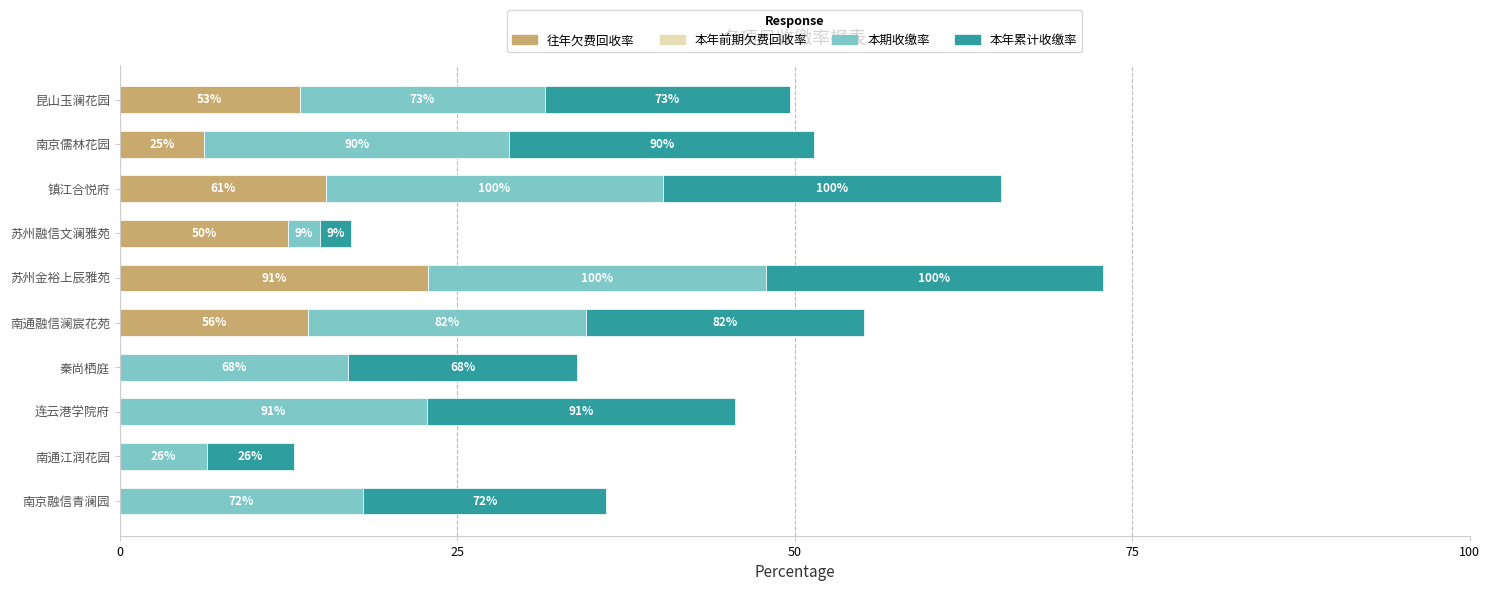

List the series in order of their peak value, highest first.

本期收缴率, 本年累计收缴率, 往年欠费回收率, 本年前期欠费回收率